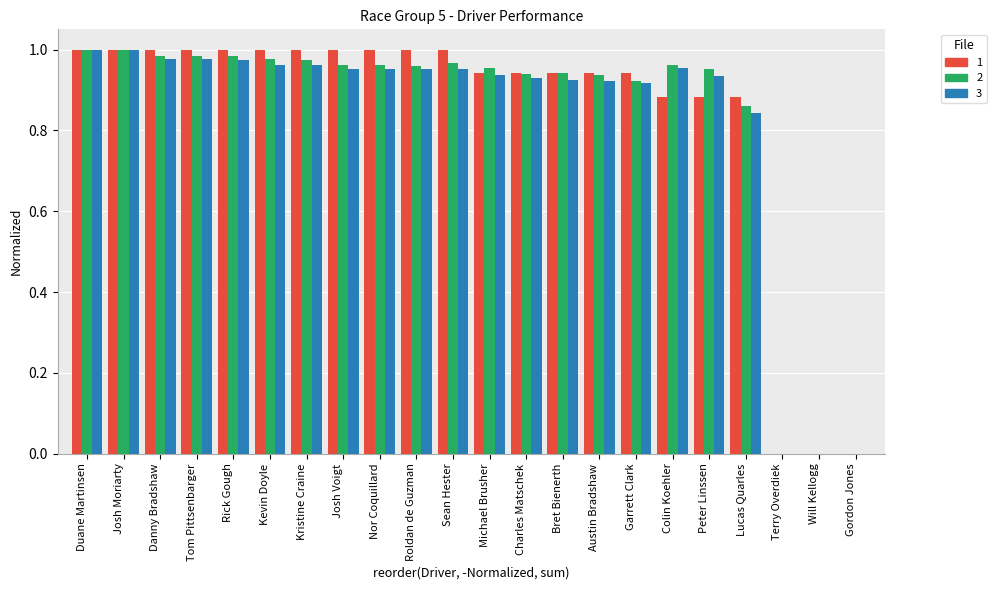

What is the total value across all series at Josh Voigt?

2.9